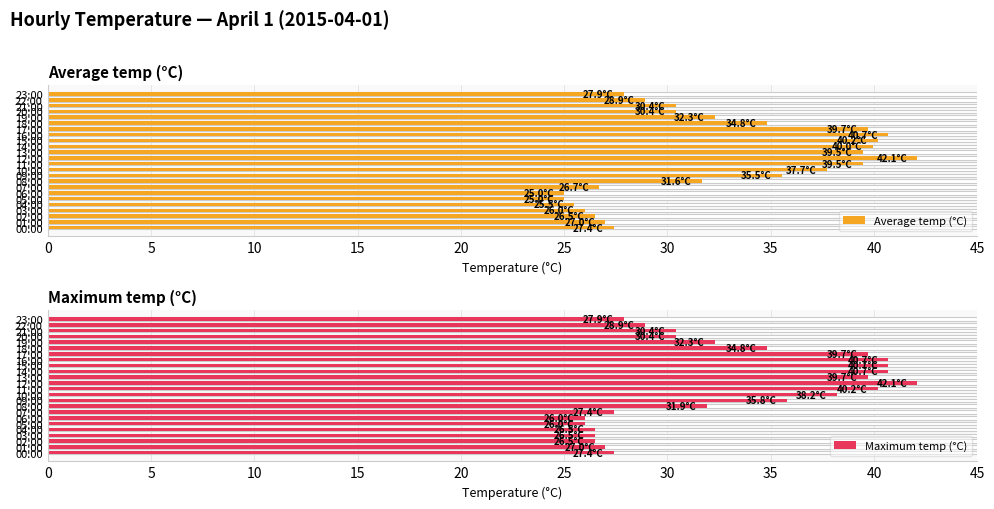

Are the bars horizontal?

Yes